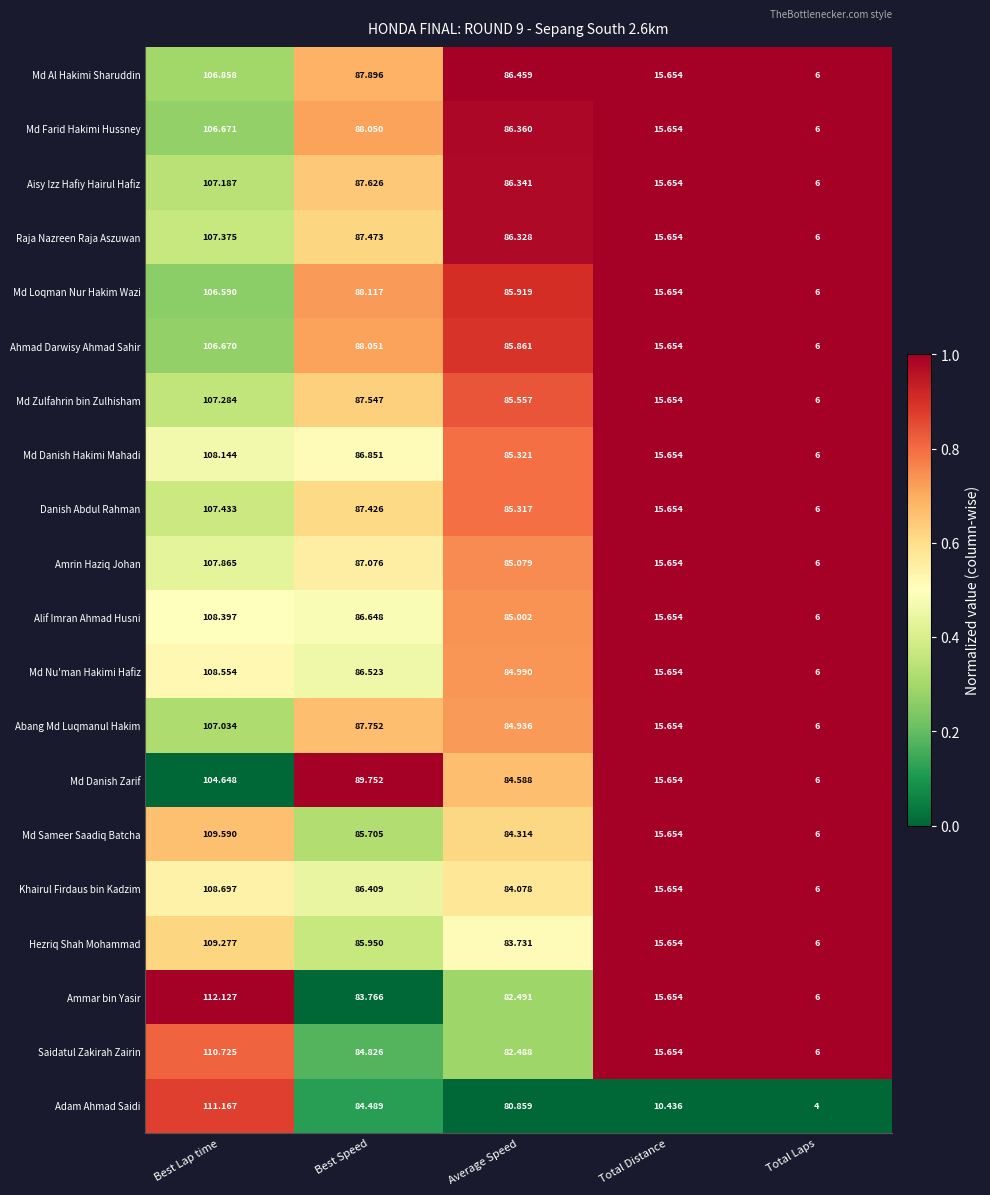

What is the spread (max minus min) of values at Total Distance?

5.2